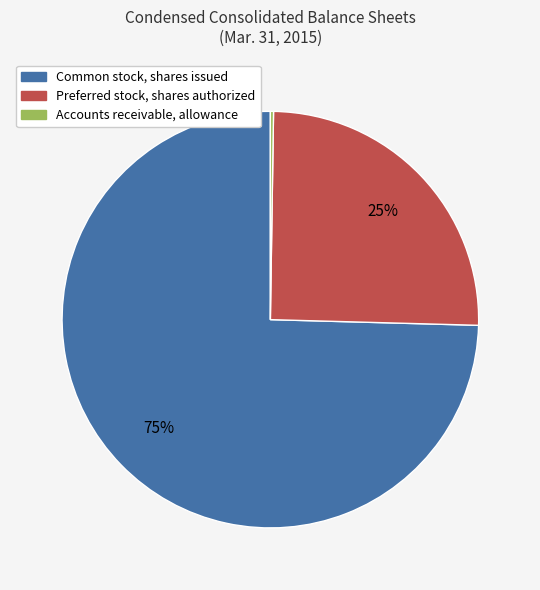

To the nearest percent, what is the average slice percentage?

33%